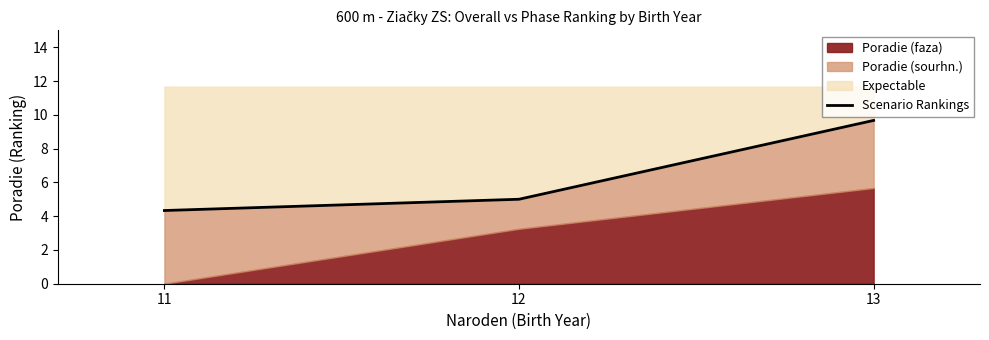

How many data points does each series have?

3